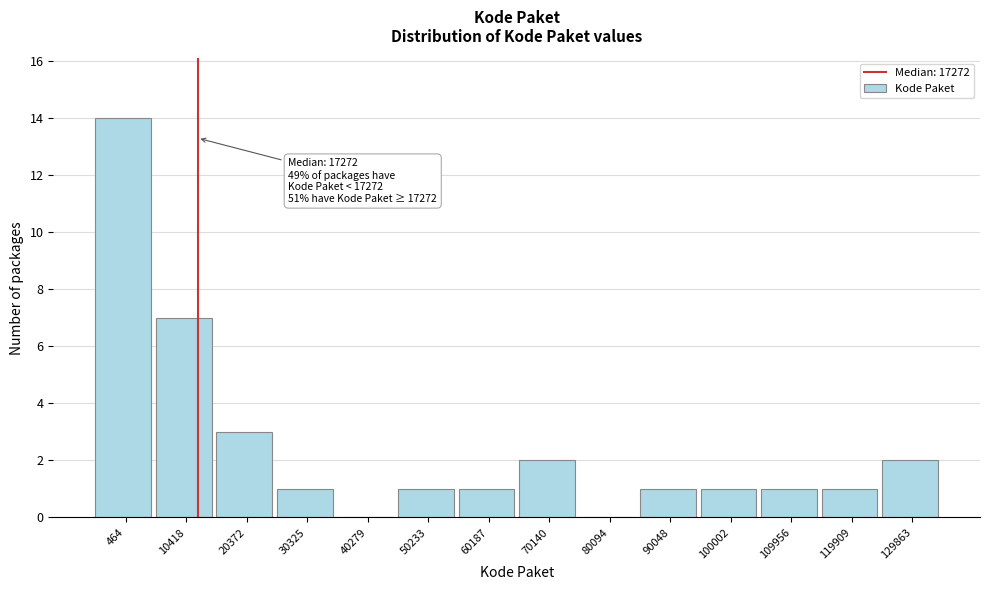

Reading left to right, what are all the values shown in this chart?

464=14	10418=7	20372=3	30325=1	40279=0	50233=1	60187=1	70140=2	80094=0	90048=1	100002=1	109956=1	119909=1	129863=2